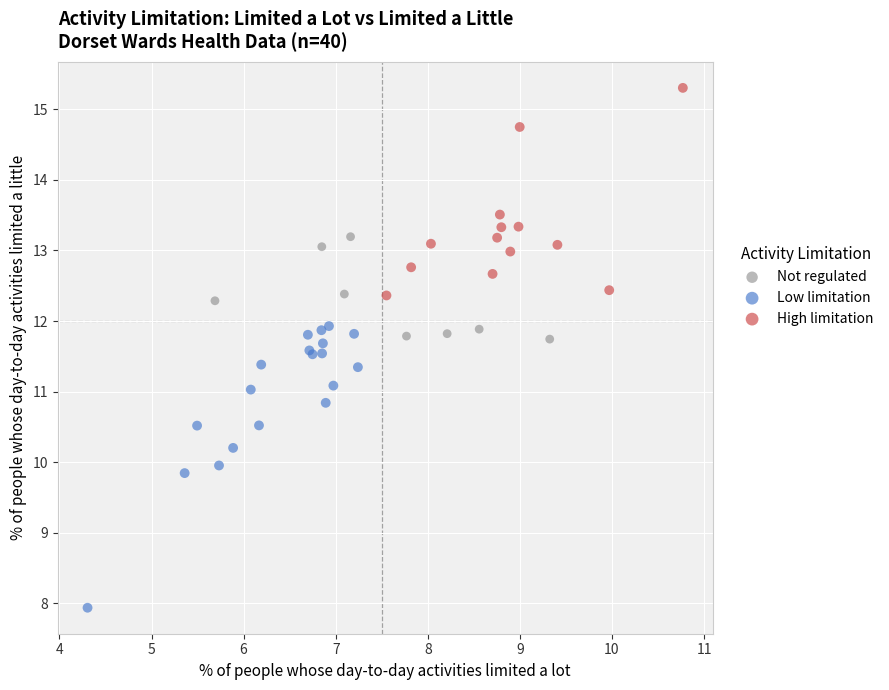

Which series contains the highest Y value?

High limitation